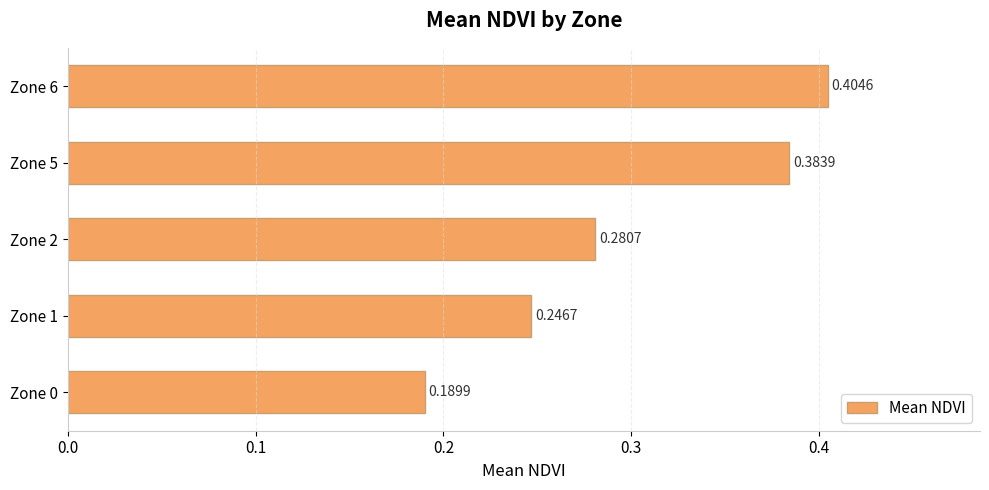

What is the sum of all values?

1.5